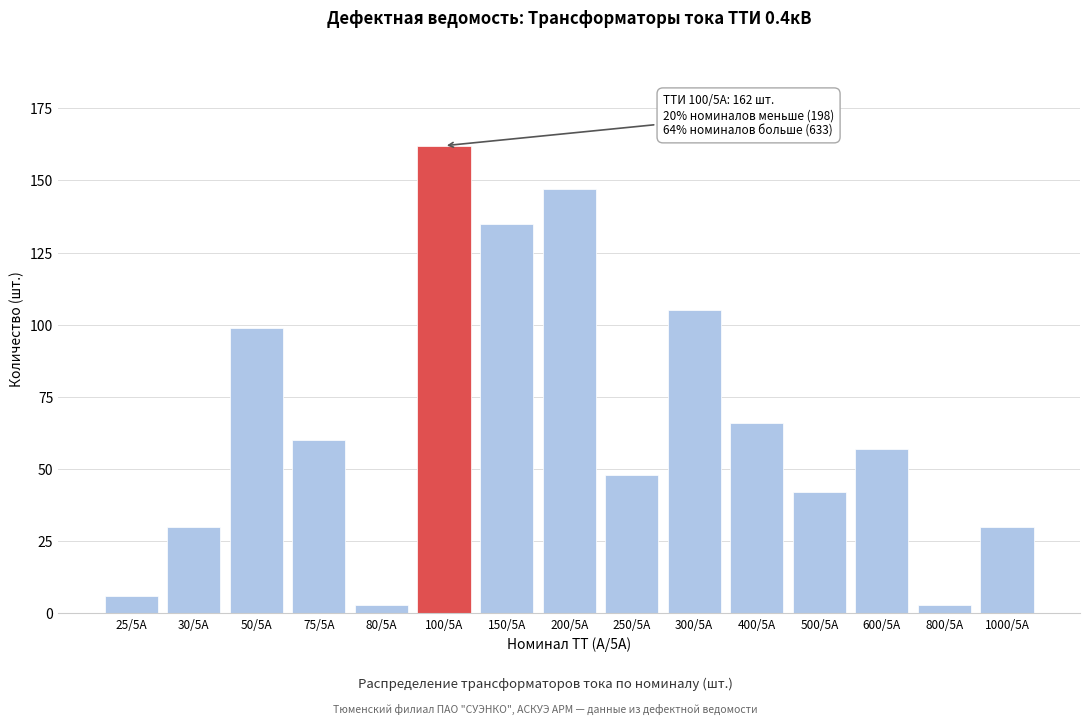

Reading left to right, what are all the values shown in this chart?

25/5А=6	30/5А=30	50/5А=99	75/5А=60	80/5А=3	100/5А=162	150/5А=135	200/5А=147	250/5А=48	300/5А=105	400/5А=66	500/5А=42	600/5А=57	800/5А=3	1000/5А=30